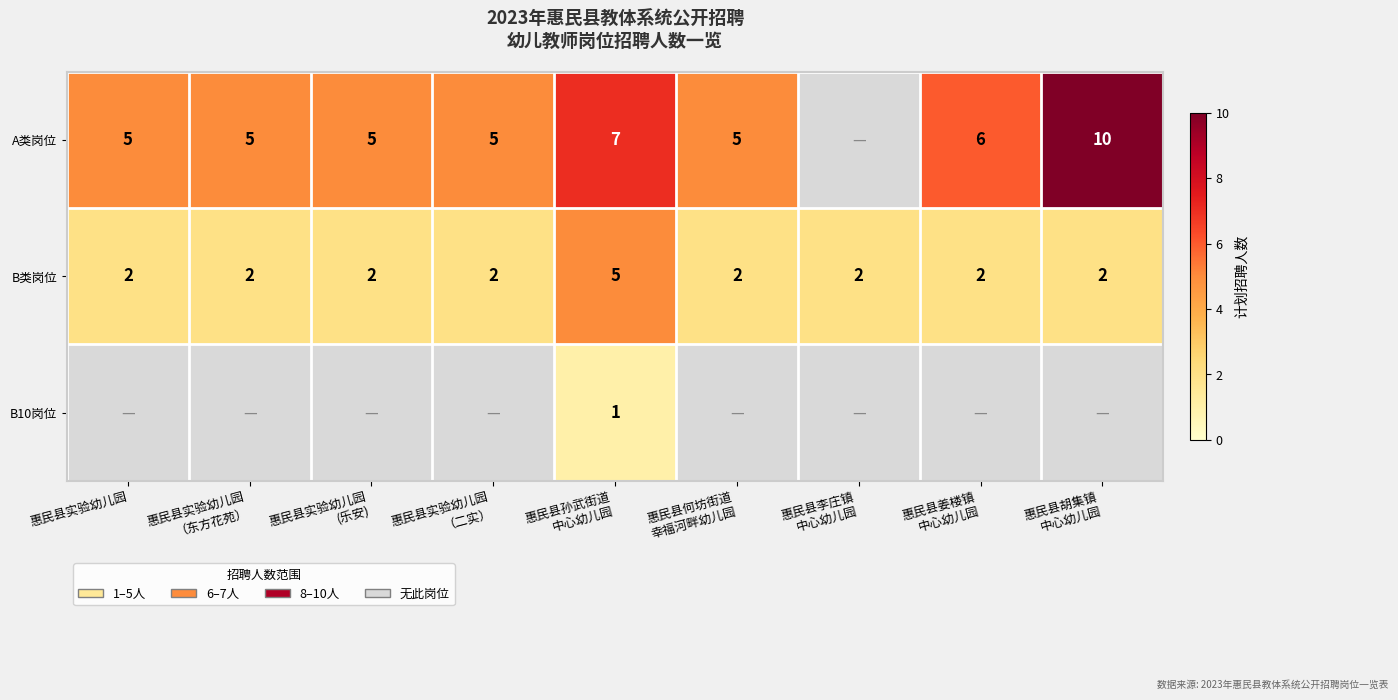

The B类岗位 series shows 1 at 惠民县实验幼儿园. True or false?

False